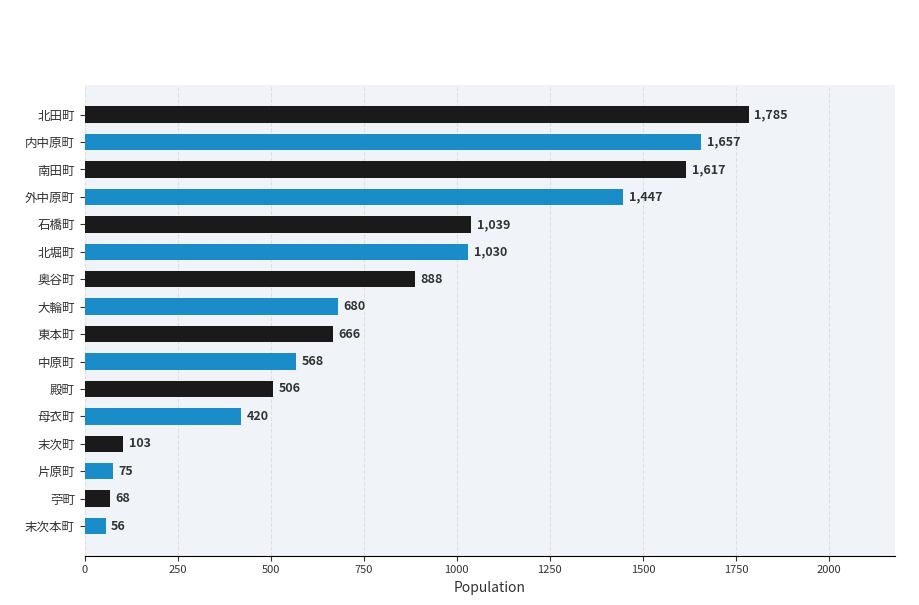

True or false: the data shows 680 at 大輪町.

True